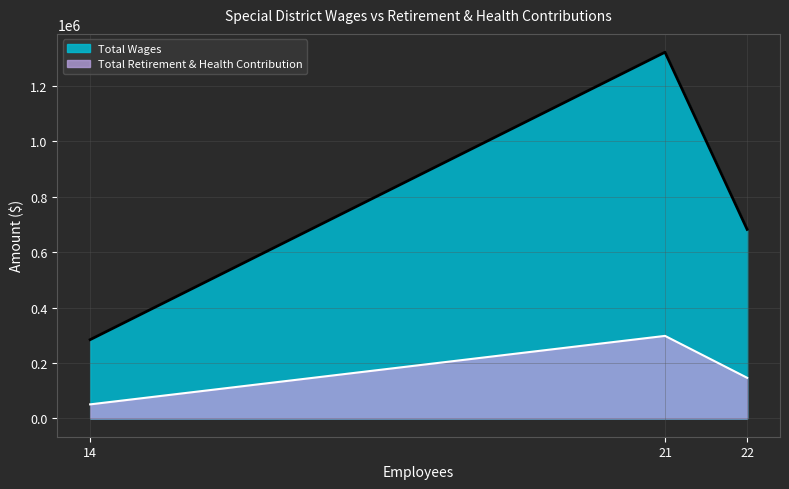

Is the value of Total Wages at 22 greater than the value of Total Retirement & Health Contribution at 21?

Yes